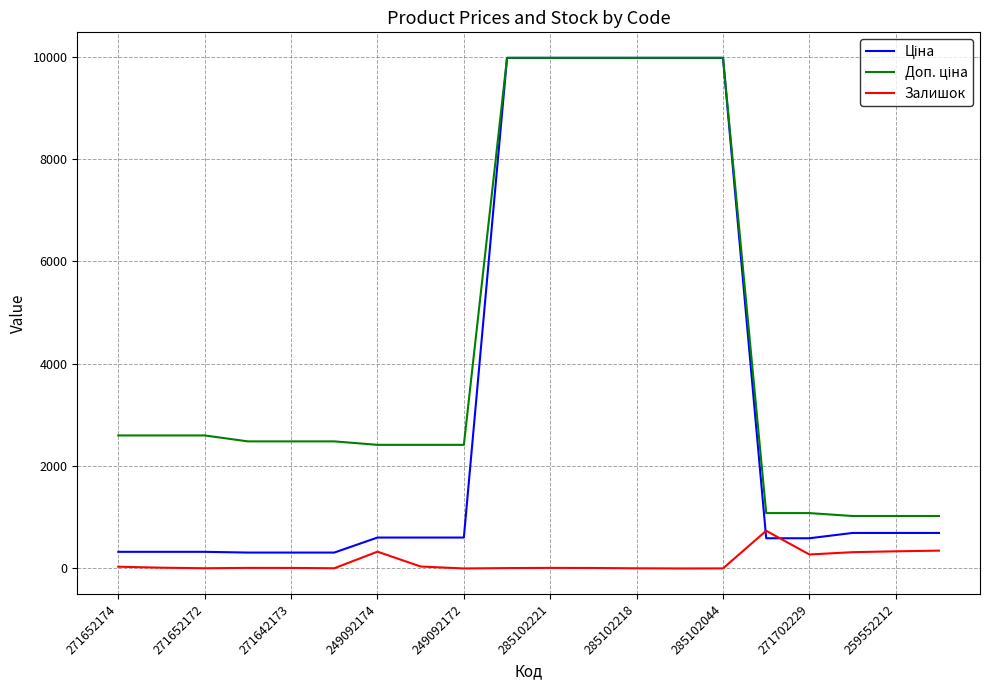

How many lines are shown in the chart?

3